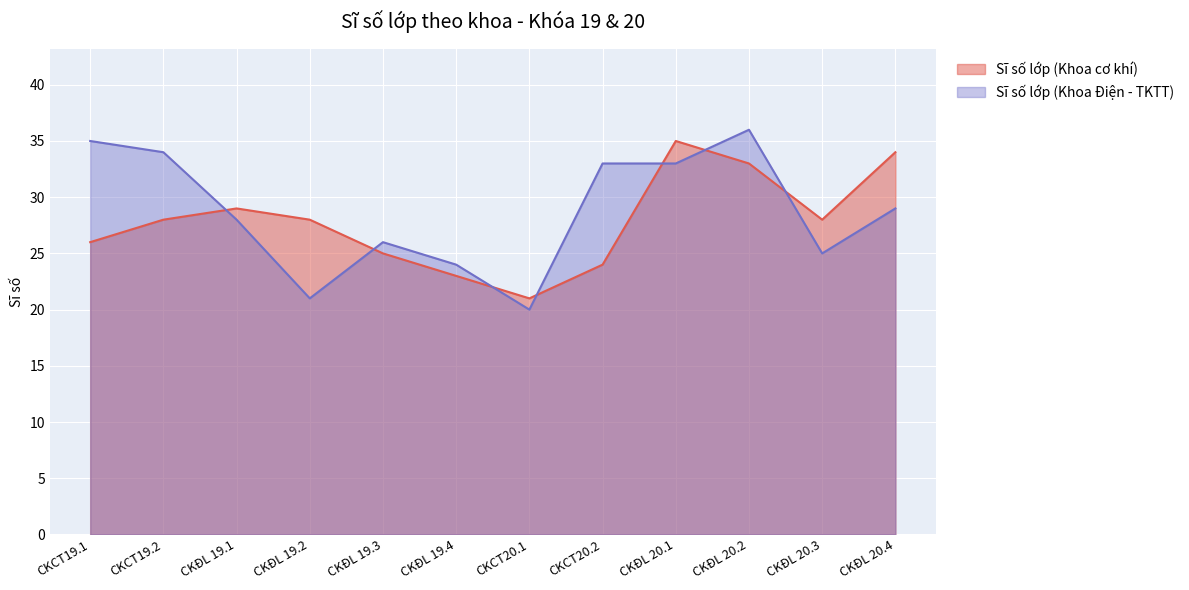

What is the average value of the Sĩ số lớp (Khoa Điện - TKTT) series?

29